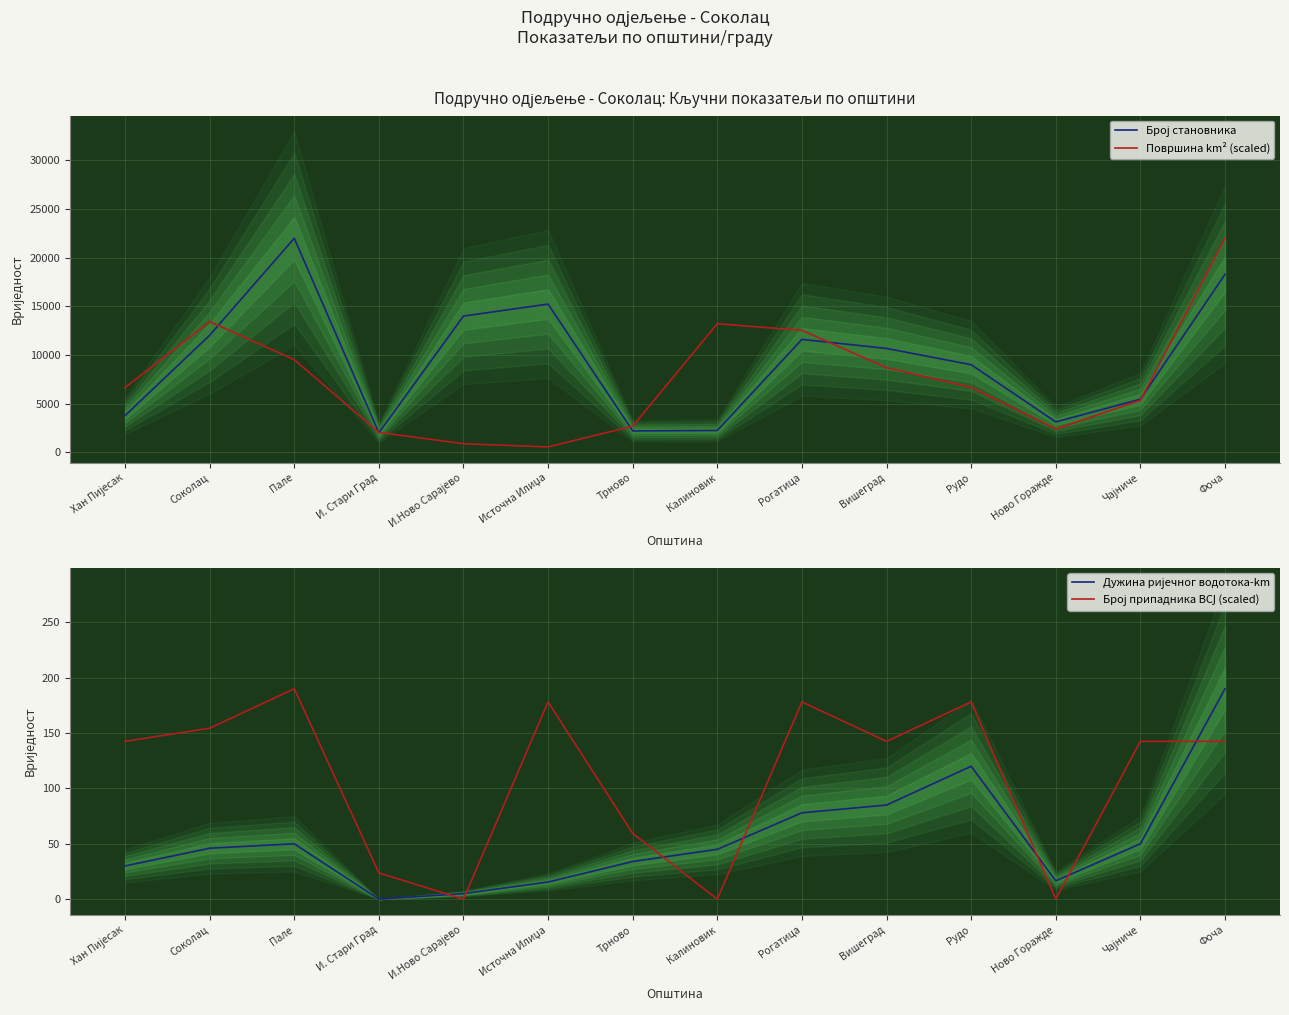

What is the difference between the maximum and minimum values in the Број припадника ВСЈ (scaled) series?

190.0